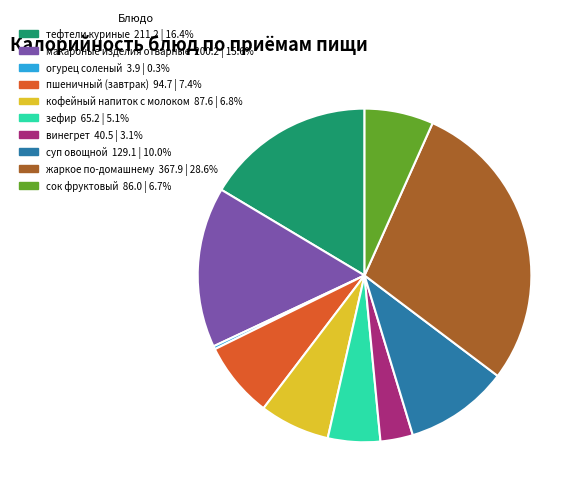

Does огурец соленый represent more than half of the total?

No